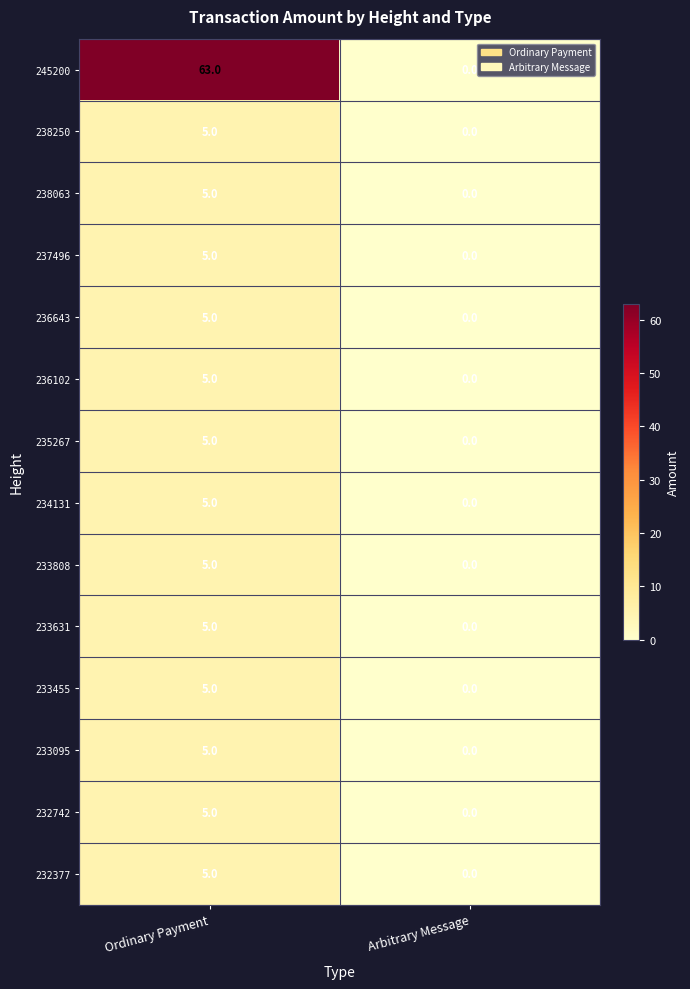

What is the difference between the 233095 values at Arbitrary Message and Ordinary Payment?

5